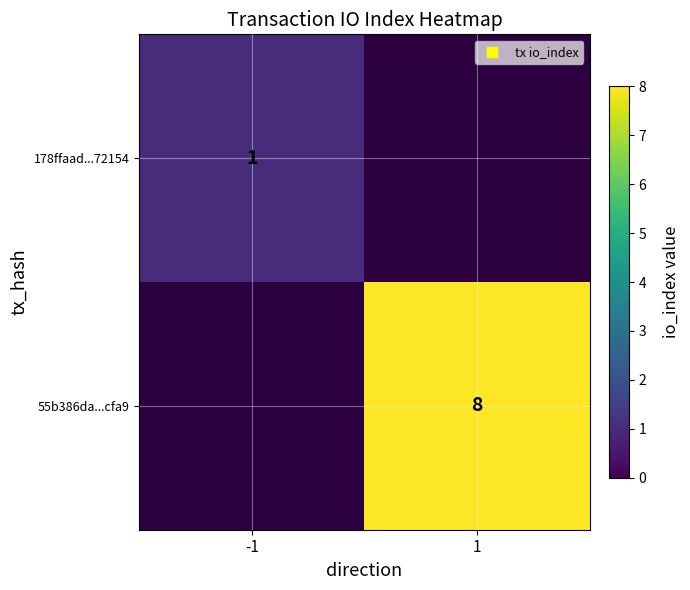

The value of 55b386da...cfa9 at 1 is 8. True or false?

True